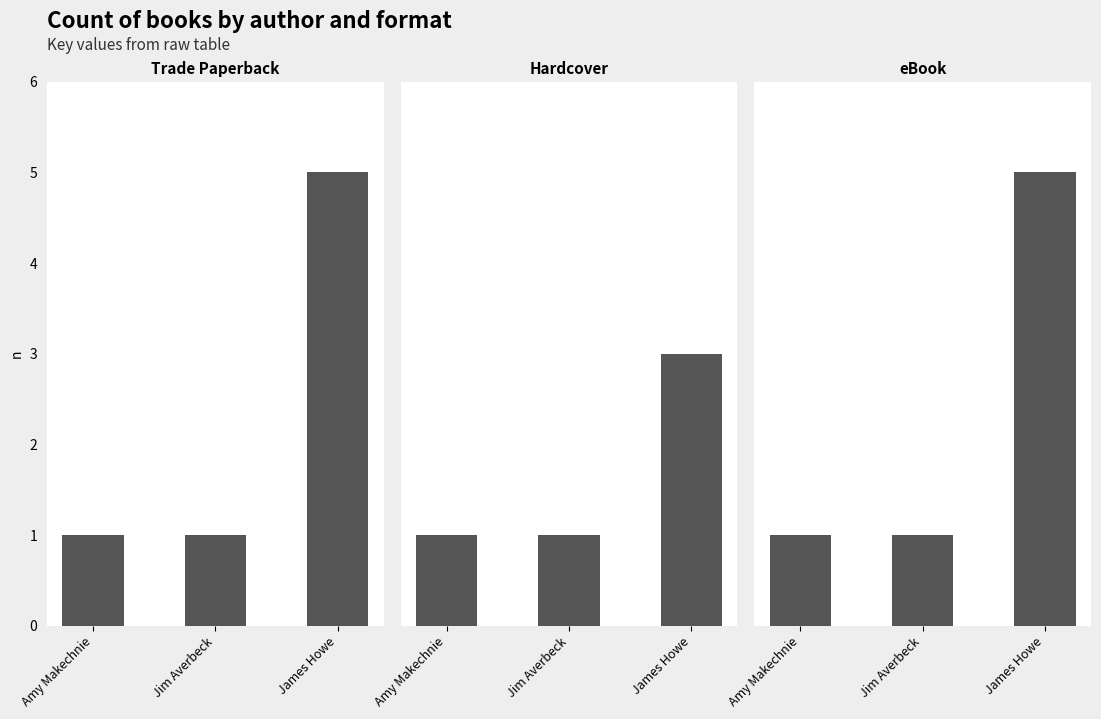

True or false: Hardcover has a value of 1 at Amy Makechnie.

False